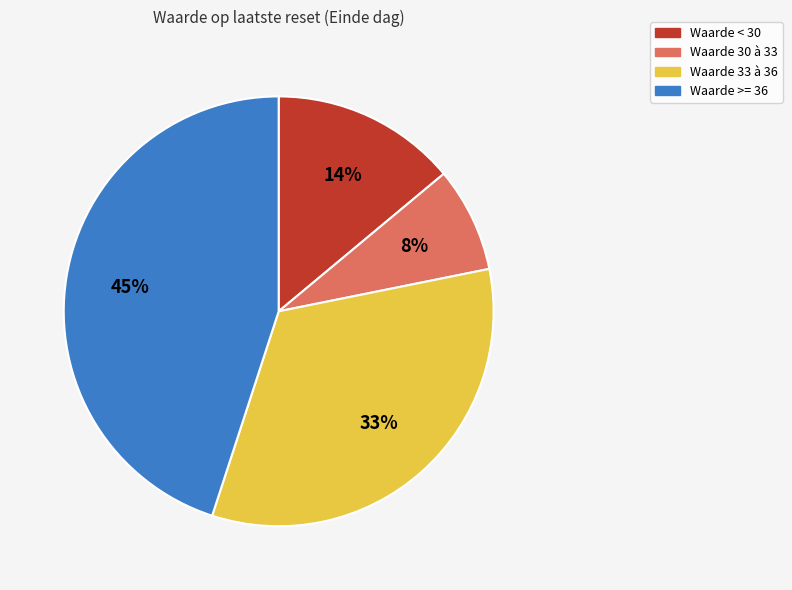

How many slices are in this pie chart?

4